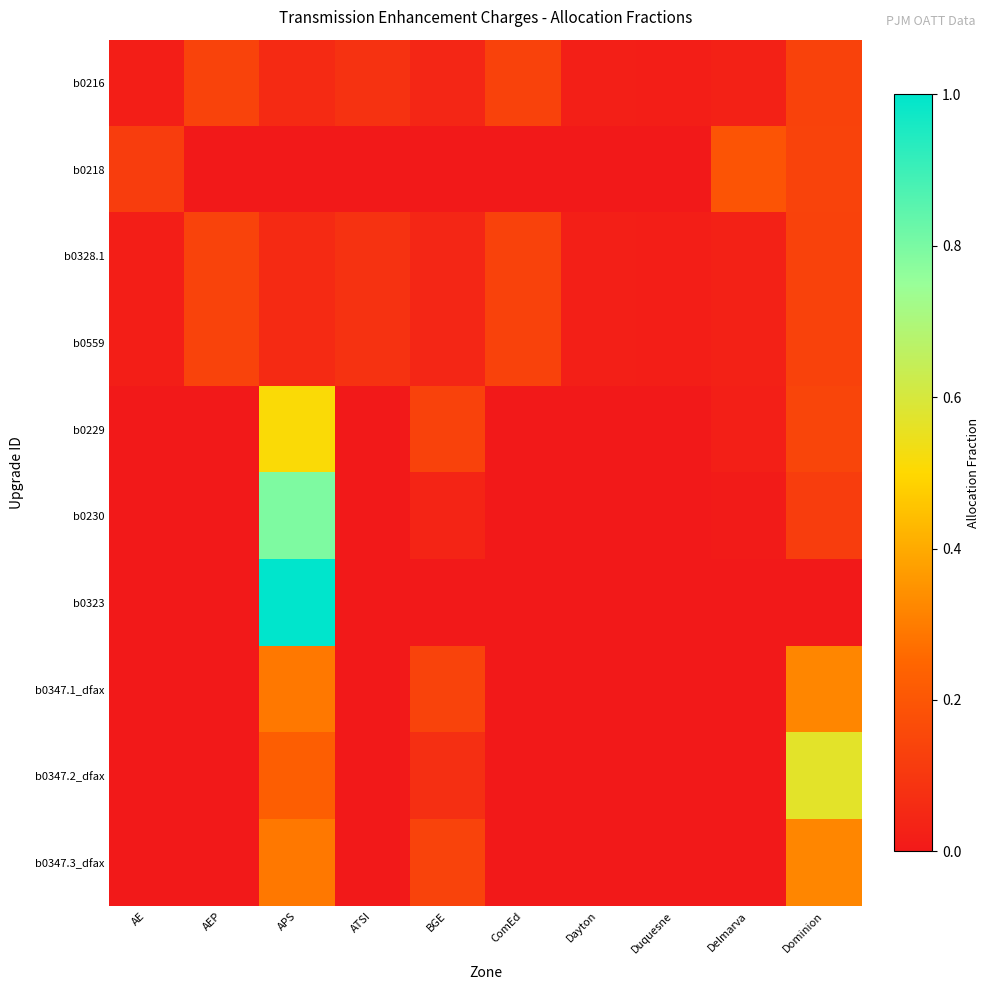

How many categories are shown in the chart?

10